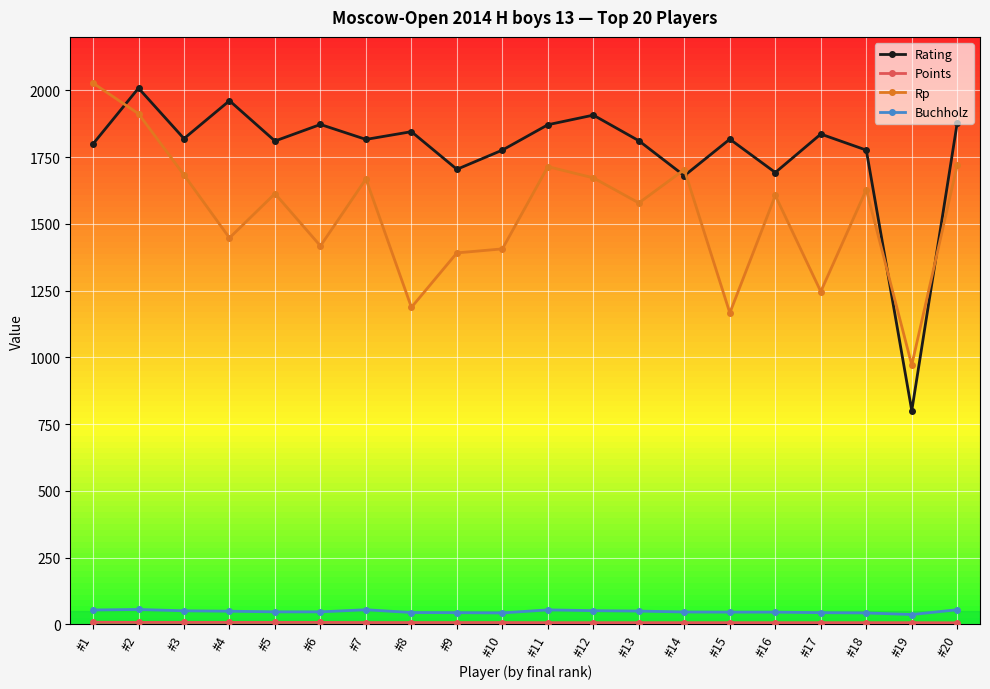

What is the sum of the Rp values at #14 and #12?

3375.0